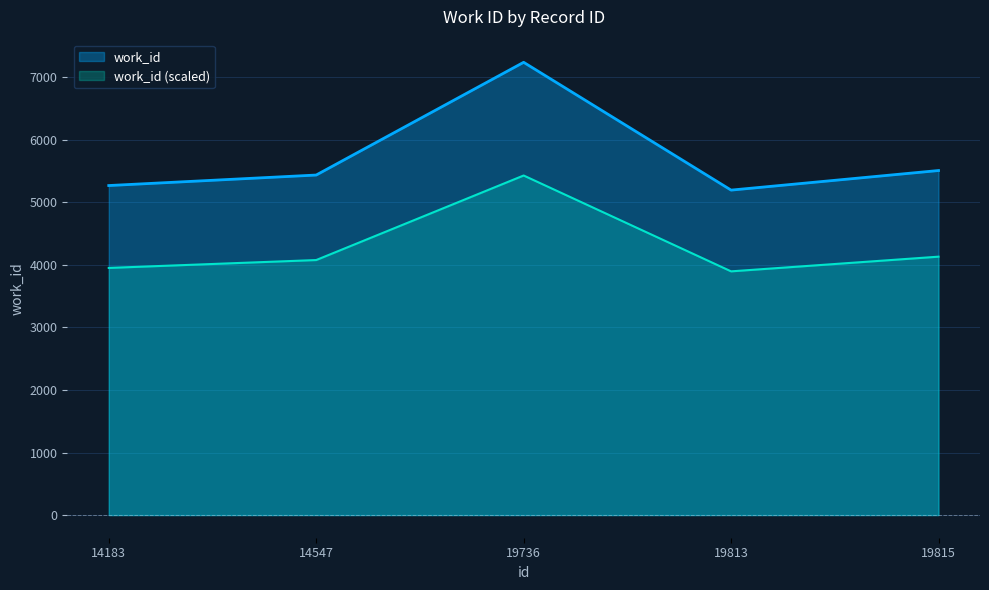

What is the smallest value displayed?

5195